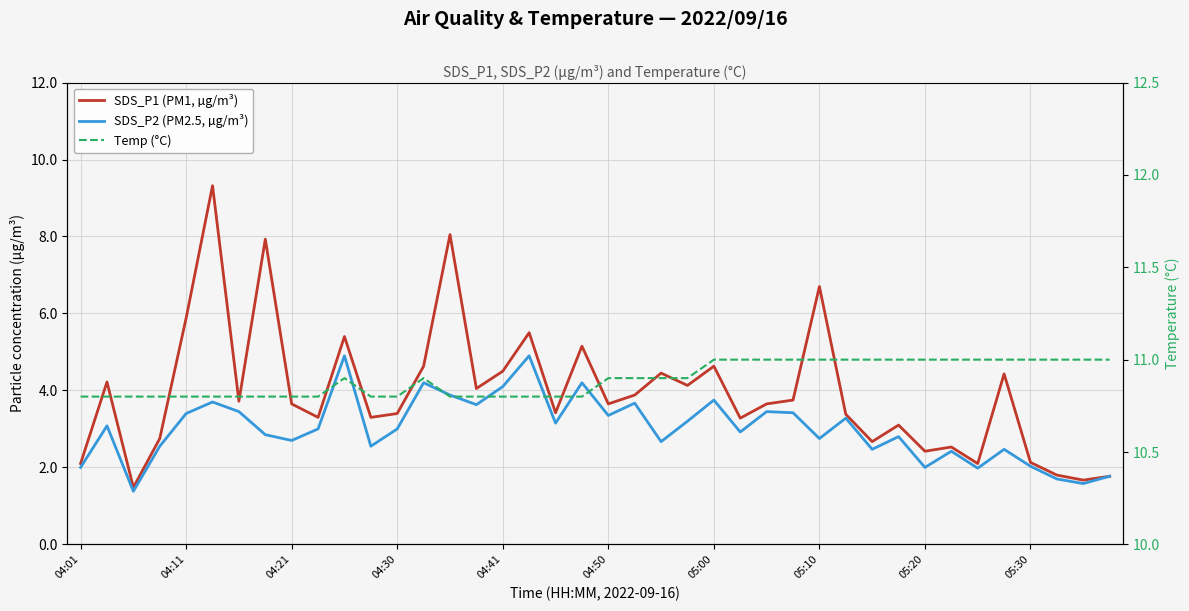

Rank the categories by SDS_P2 (PM2.5, µg/m³) value from highest to lowest.

10, 17, 13, 19, 16, 14, 24, 04:50, 21, 15, 05:00, 26, 27, 04:41, 20, 29, 23, 18, 04:11, 05:30, 12, 25, 05:10, 31, 28, 05:20, 22, 04:30, 11, 30, 35, 33, 36, 04:01, 32, 34, 39, 37, 38, 04:21